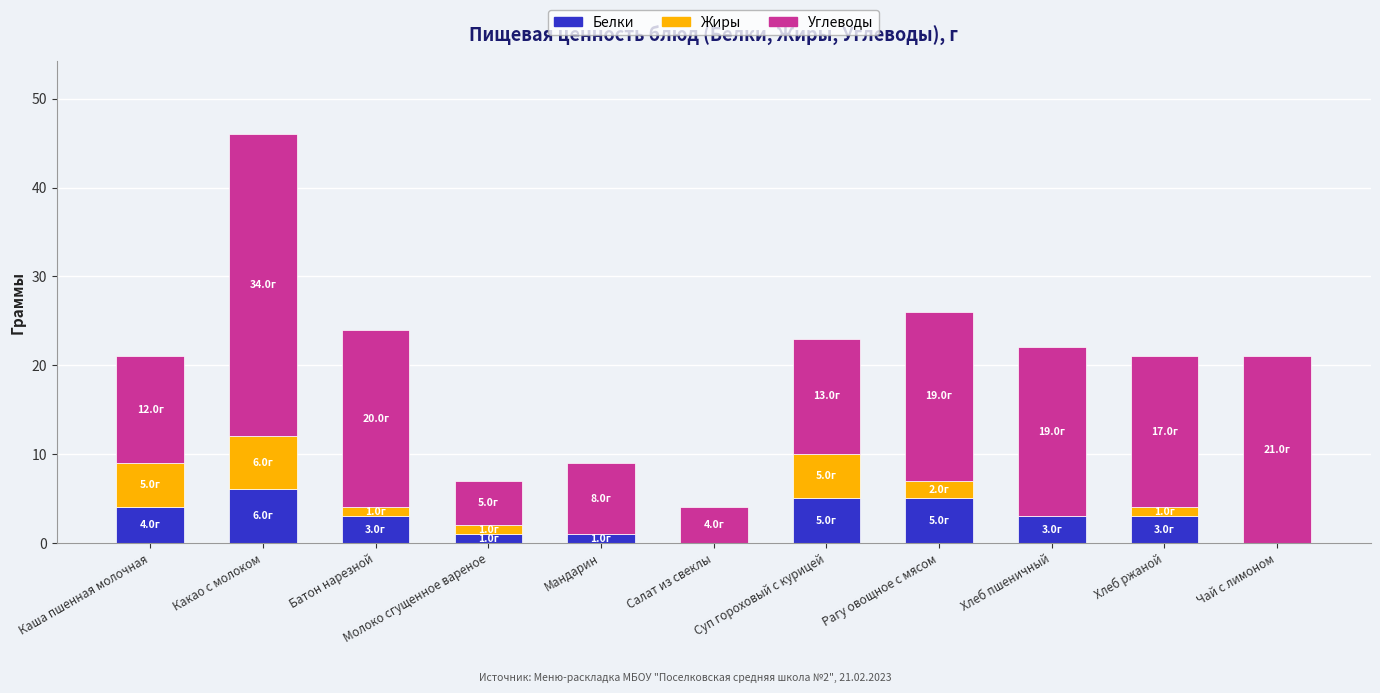

True or false: Белки has a value of 4 at Каша пшенная молочная.

True